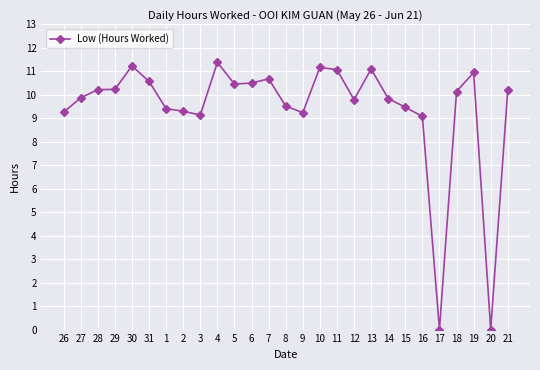

What is the change in value from 10 to 14?

-1.3